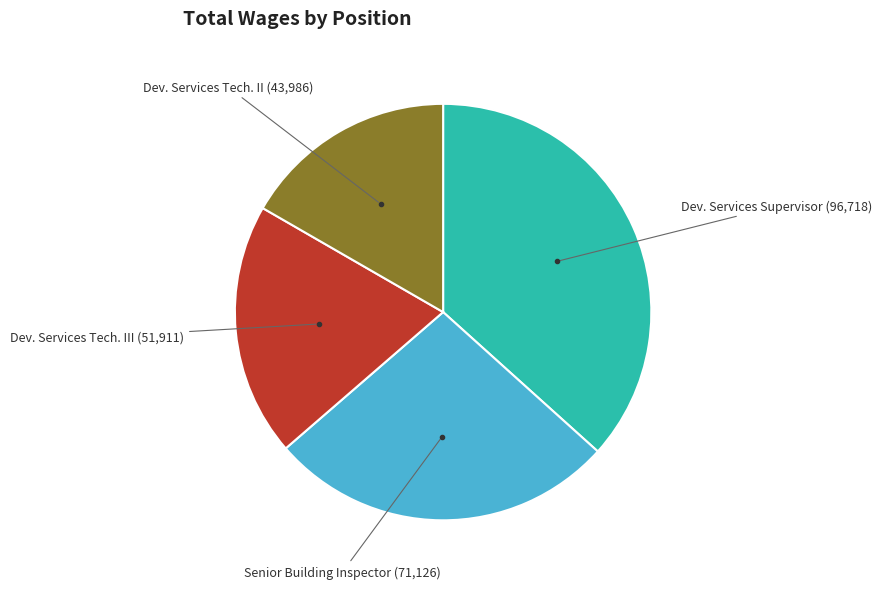

How many segments does this pie chart have?

4